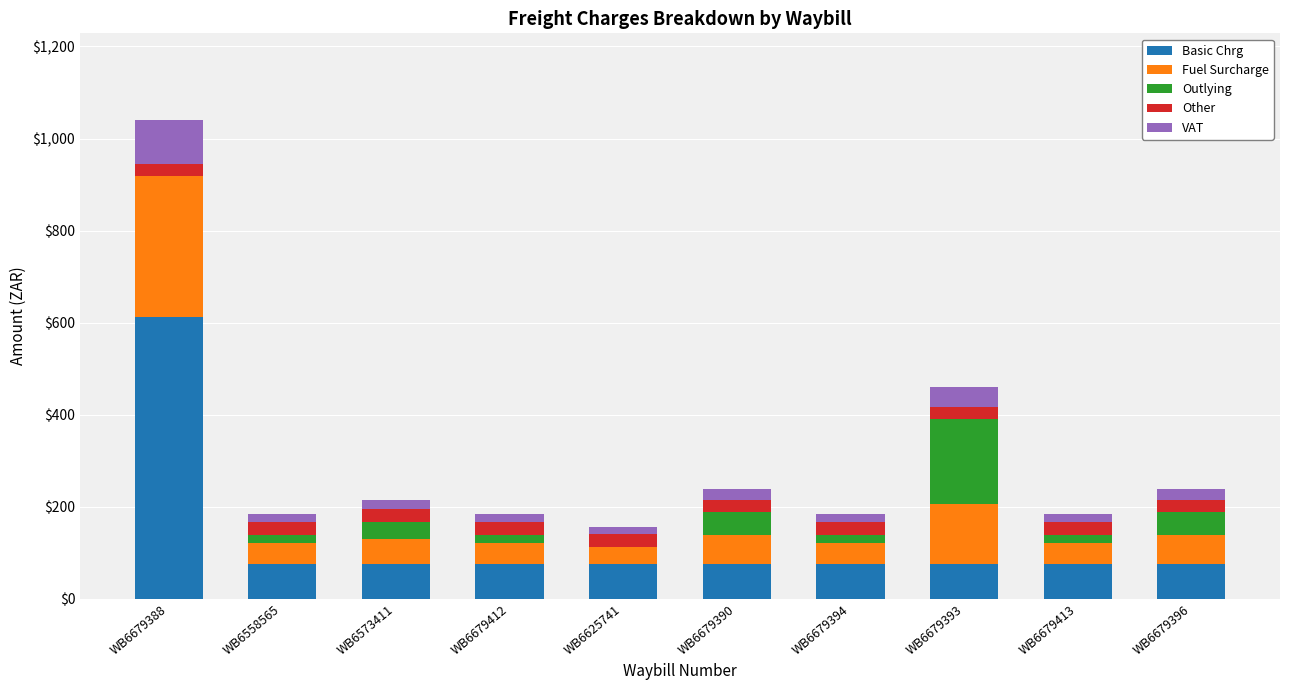

At which category is the sum across all series the highest?

WB6679388